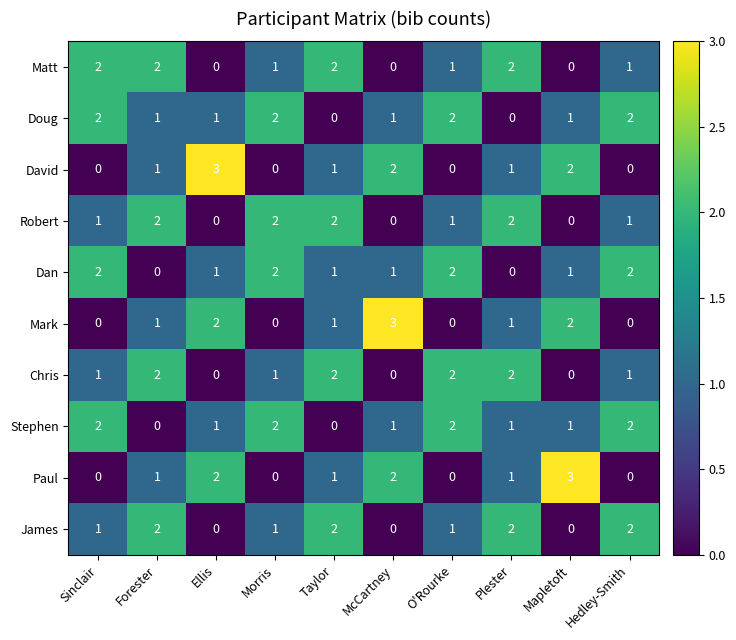

The Matt series shows 1 at Sinclair. True or false?

False